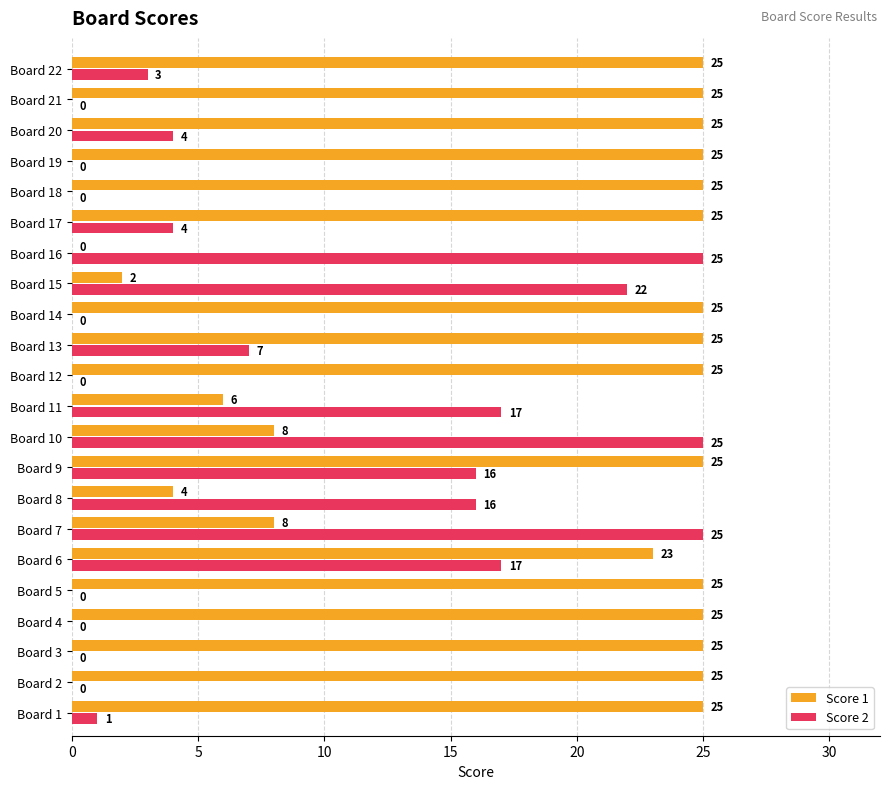

What is the sum of all Score 2 values?

182